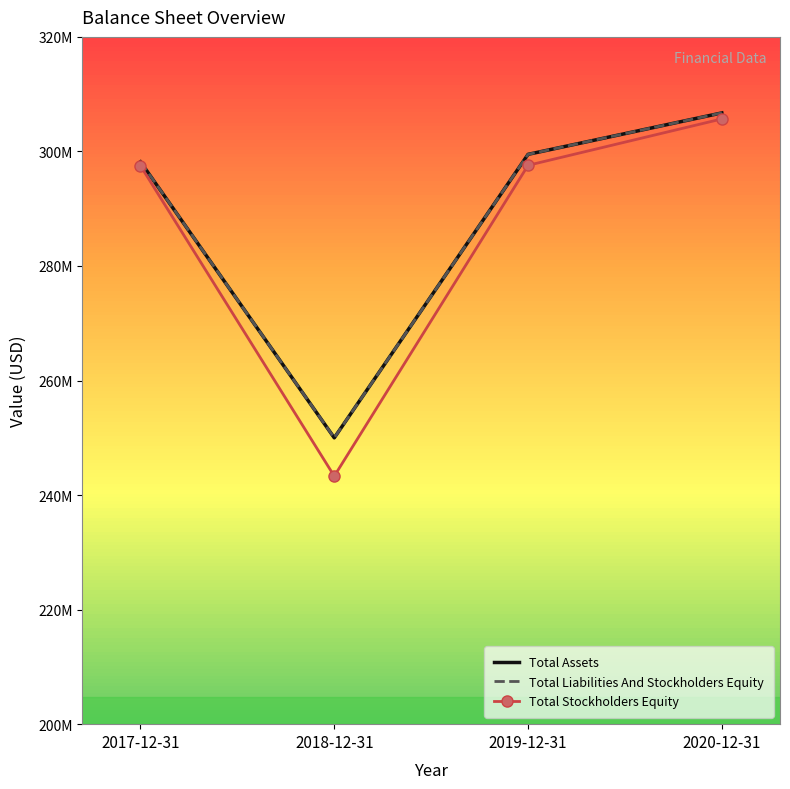

How many interior local valleys does the Total Liabilities And Stockholders Equity series have?

1